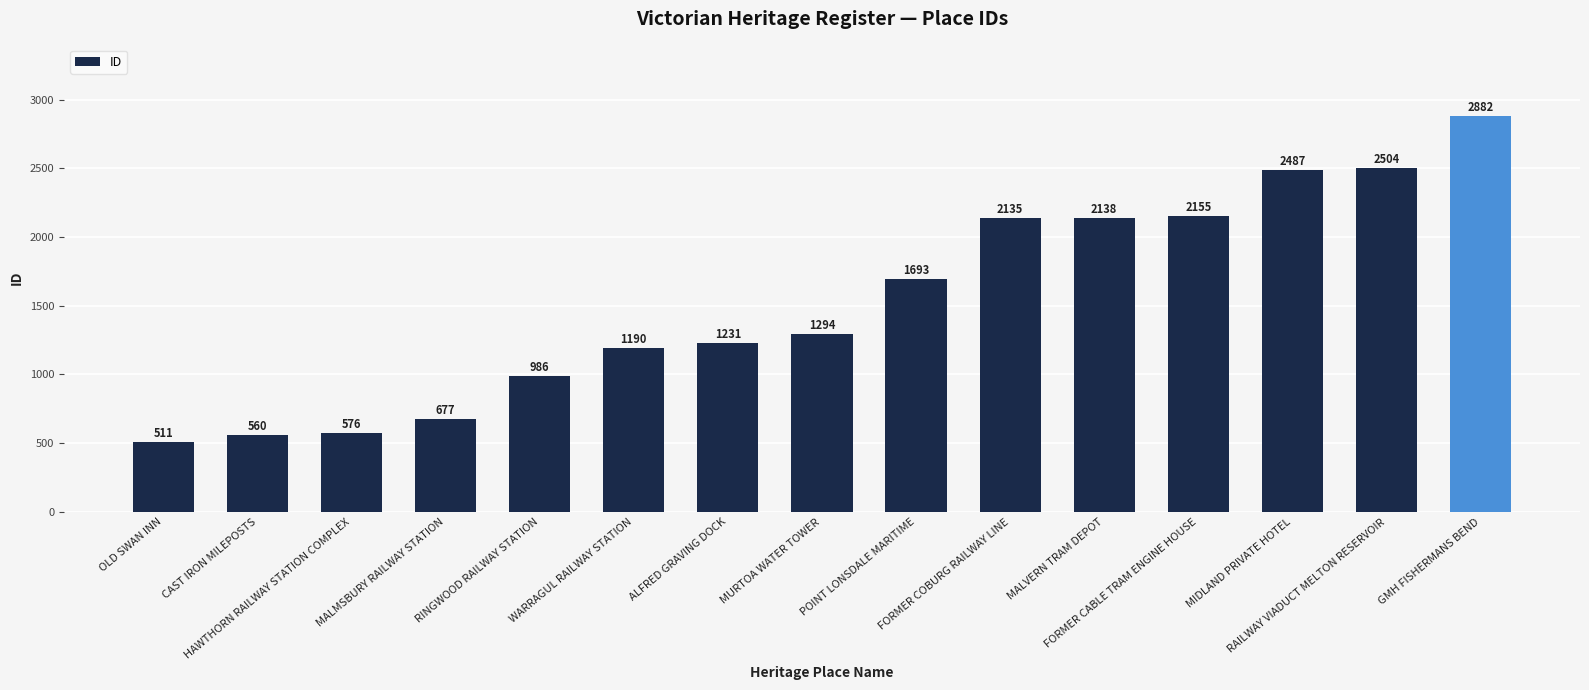

Reading left to right, list all the values displayed in this chart.

OLD SWAN INN=511	CAST IRON MILEPOSTS=560	HAWTHORN RAILWAY STATION COMPLEX=576	MALMSBURY RAILWAY STATION=677	RINGWOOD RAILWAY STATION=986	WARRAGUL RAILWAY STATION=1190	ALFRED GRAVING DOCK=1231	MURTOA WATER TOWER=1294	POINT LONSDALE MARITIME=1693	FORMER COBURG RAILWAY LINE=2135	MALVERN TRAM DEPOT=2138	FORMER CABLE TRAM ENGINE HOUSE=2155	MIDLAND PRIVATE HOTEL=2487	RAILWAY VIADUCT MELTON RESERVOIR=2504	GMH FISHERMANS BEND=2882